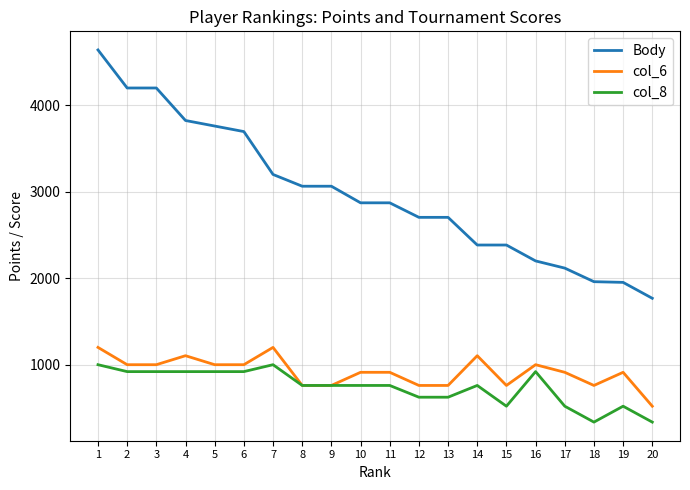

What is the maximum value shown in the chart?

4640